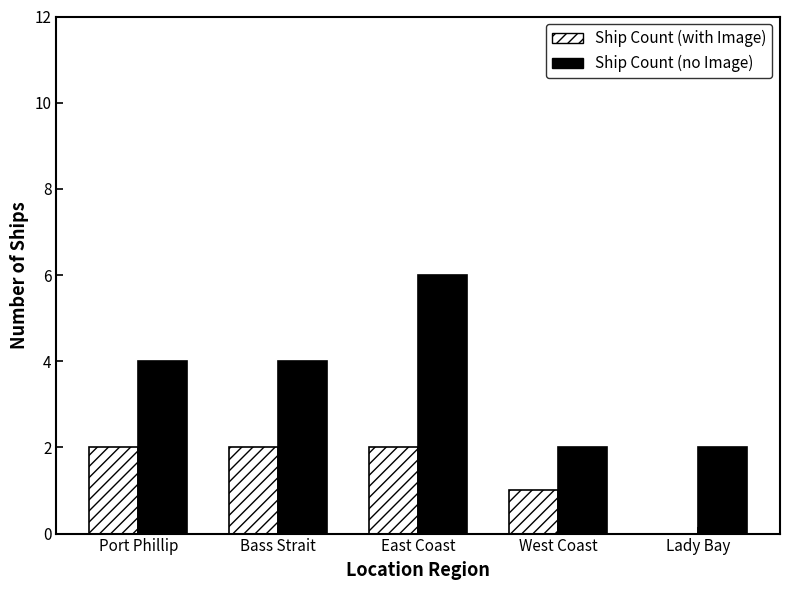

What is the maximum value for Ship Count (no Image)?

6